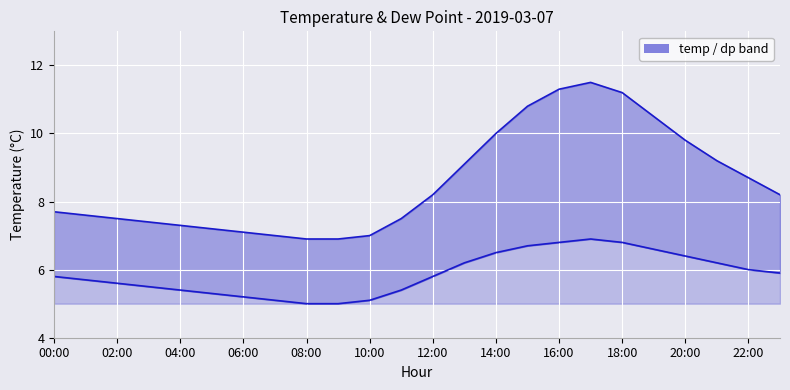

Where is temp nearest to the value 9?

13